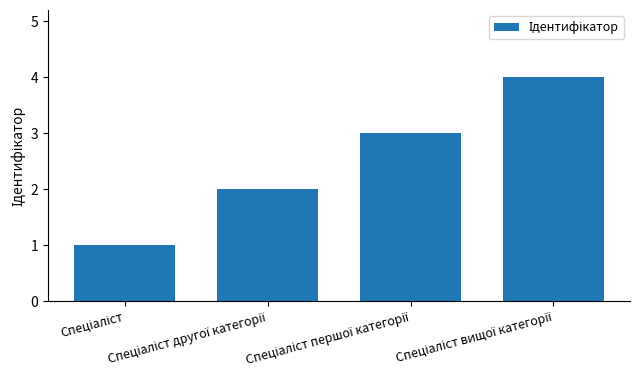

What is the difference between the maximum and minimum values?

3